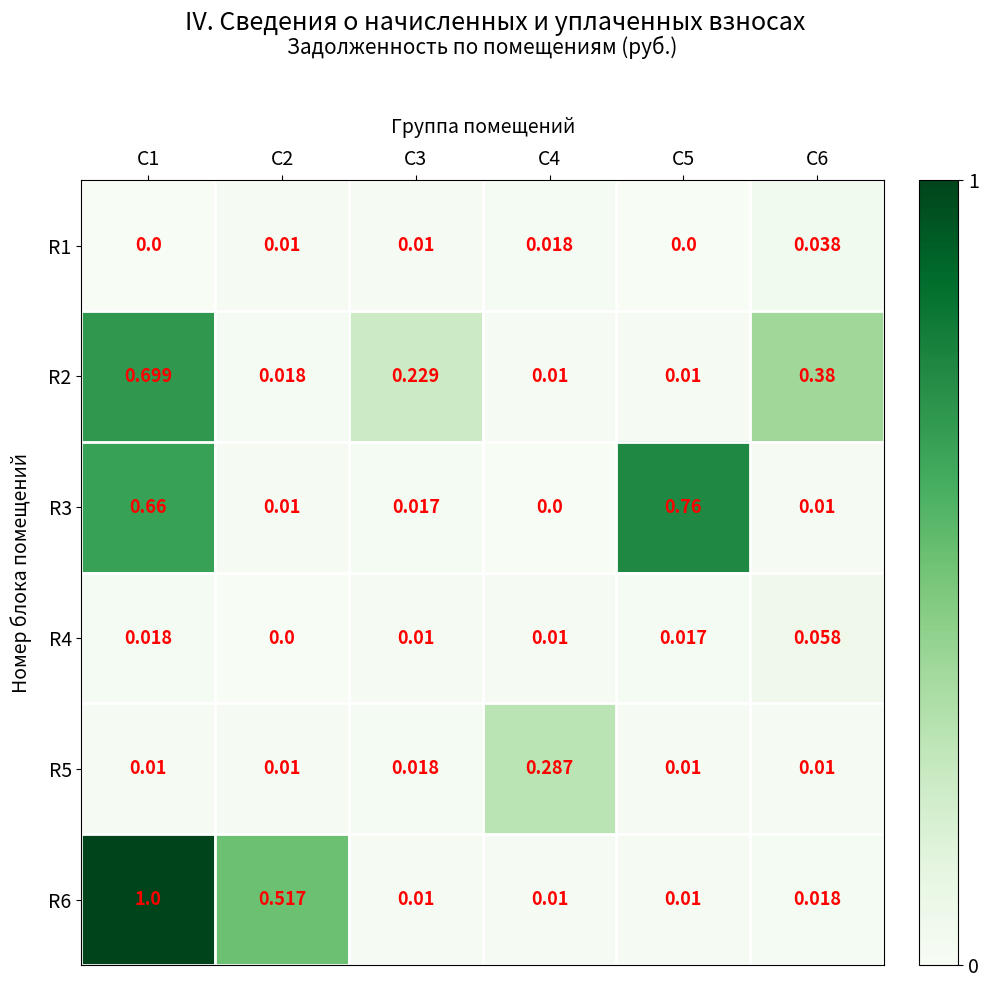

Is the value of R1 at C6 greater than the value of R2 at C2?

Yes